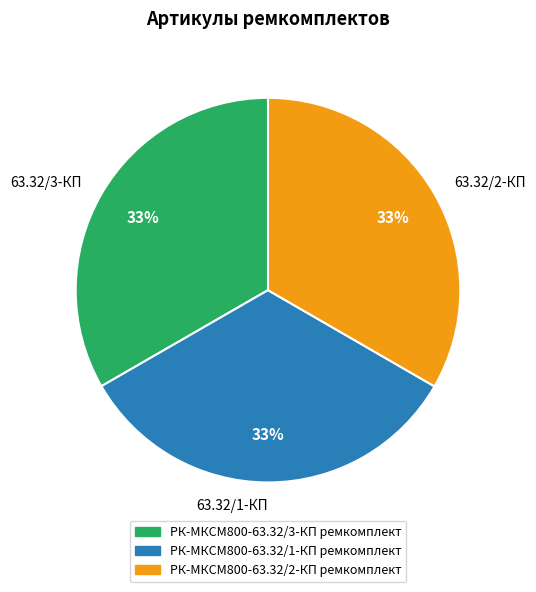

To the nearest percent, what portion does 63.32/1-КП represent?

33%